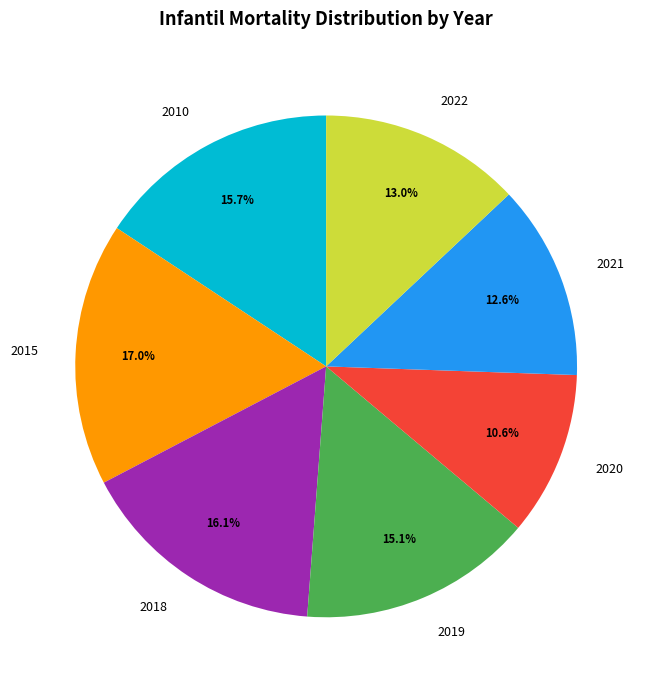

To the nearest percent, what is the average slice percentage?

14%